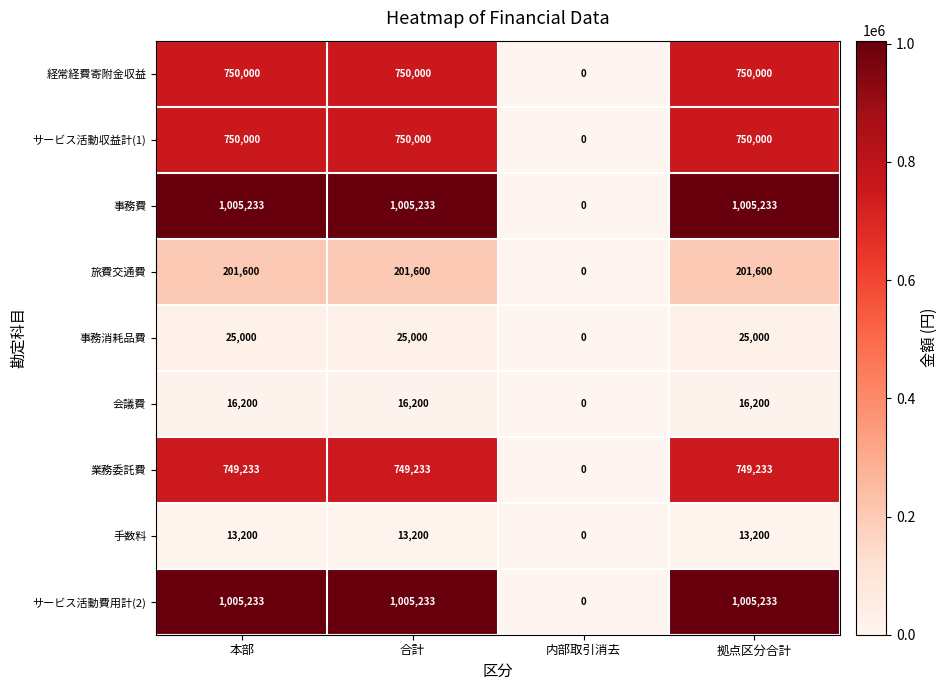

What is the total value across all series at 拠点区分合計?

4515699